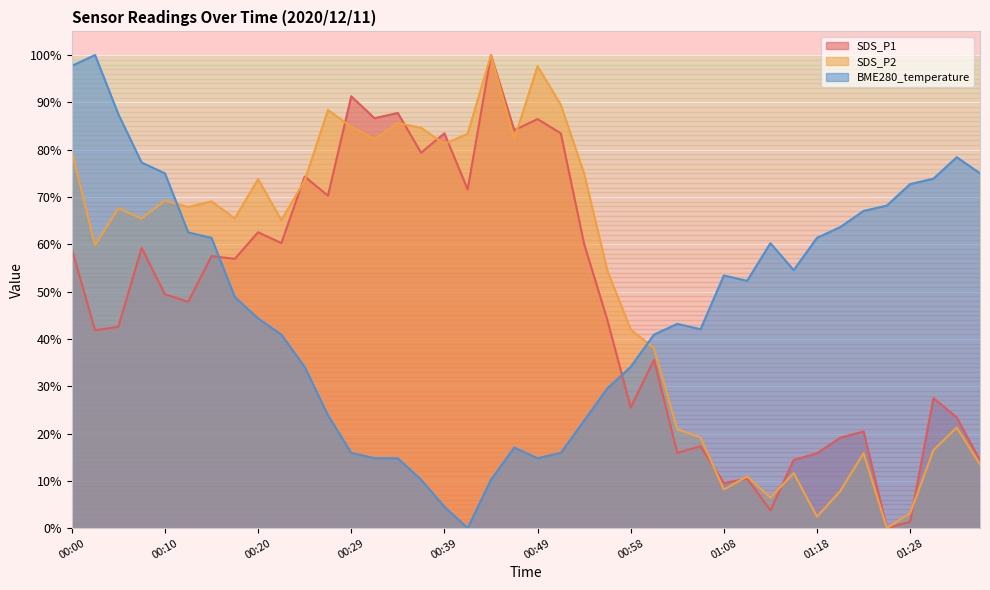

Is the value of SDS_P2 at 00:12 greater than the value of BME280_temperature at 00:41?

Yes